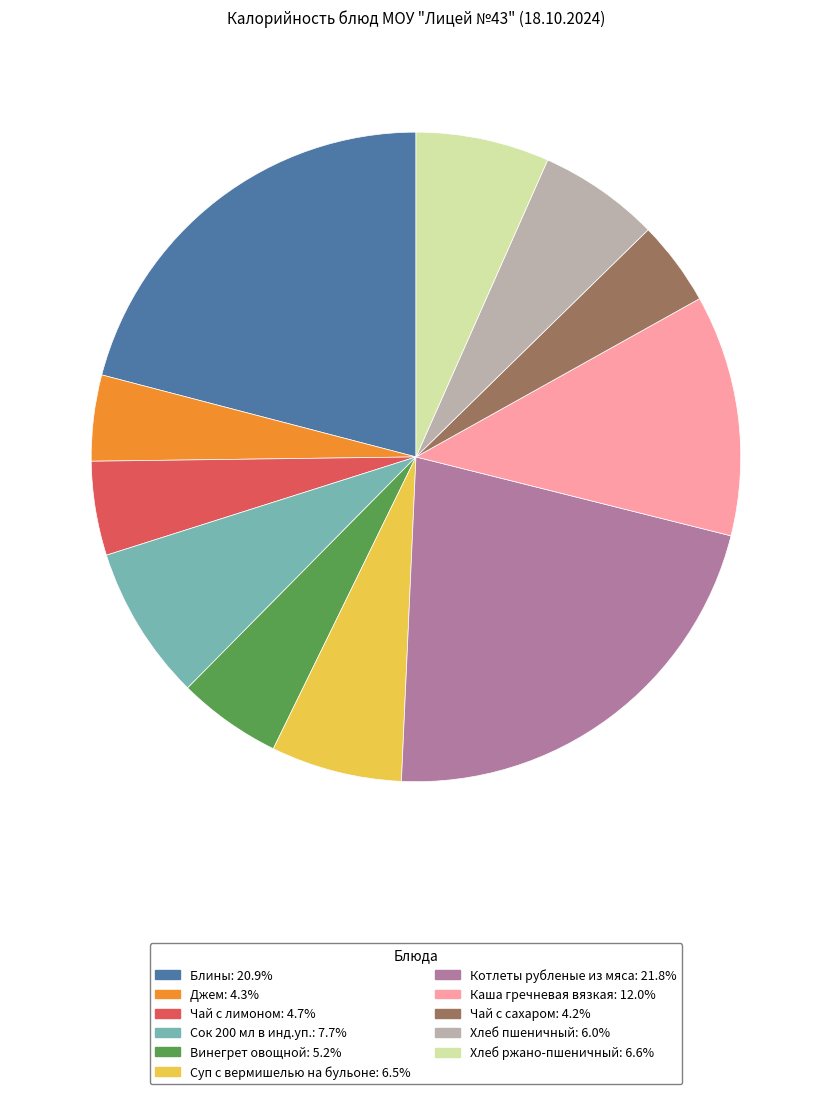

Is there any slice that represents more than half of the pie?

No